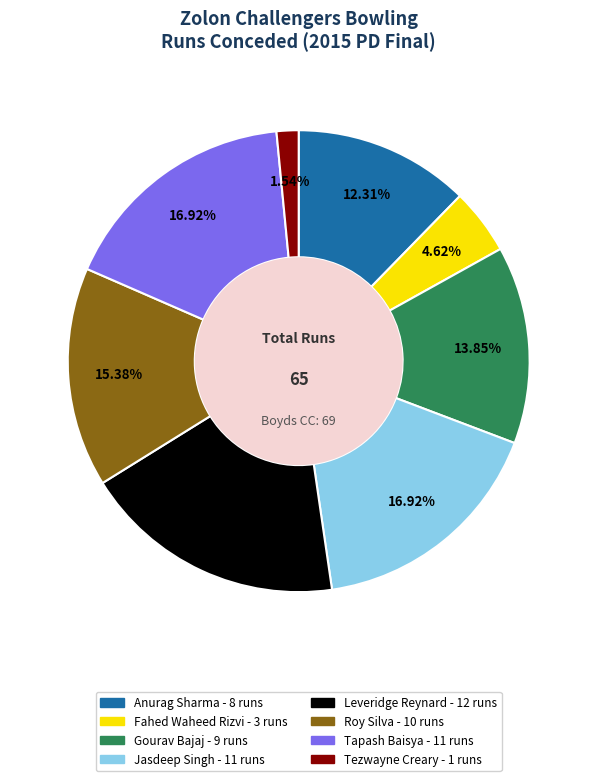

True or false: Tapash Baisya accounts for 29% of the total.

False